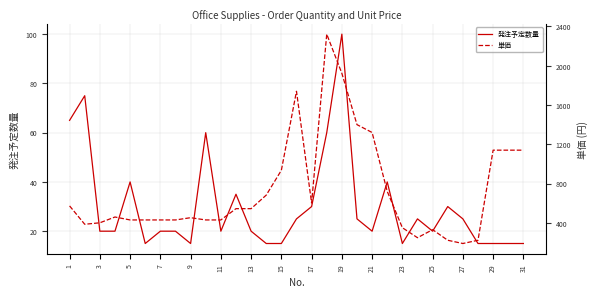

What is the minimum value for 発注予定数量?

15